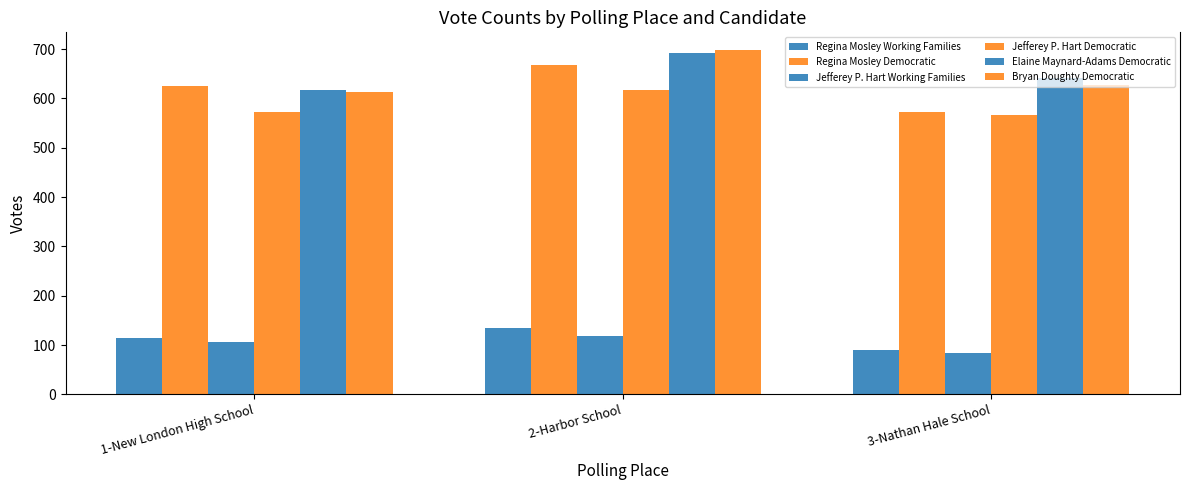

Between 2-Harbor School and 3-Nathan Hale School, which series saw the biggest shift?

Regina Mosley Democratic